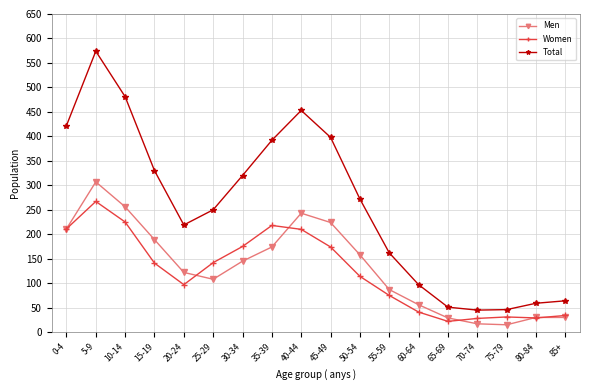

What is the difference between the highest and lowest values at 45-49?

224